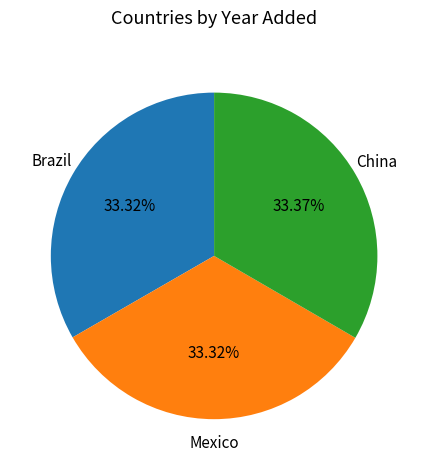

Is there any slice that represents more than half of the pie?

No